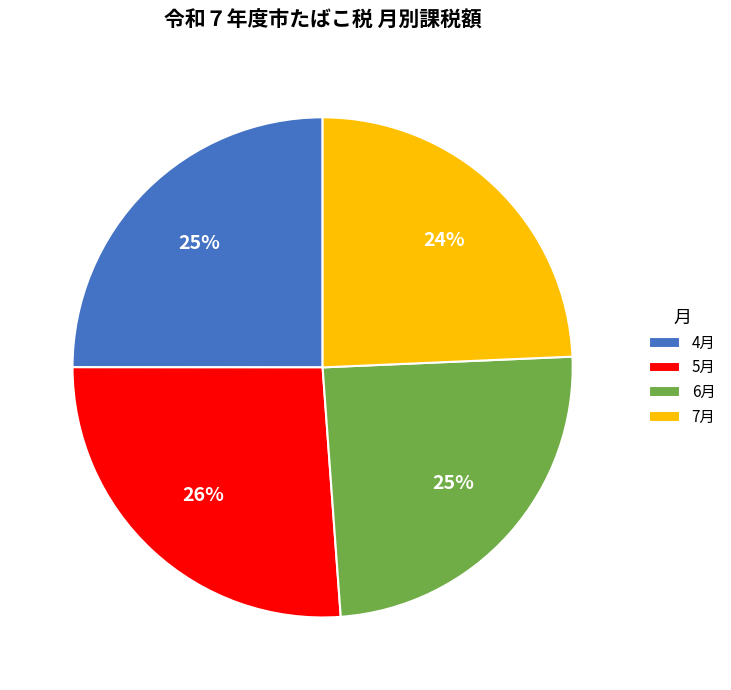

What is the ratio of the value at 5月 to the value at 7月?

1.1